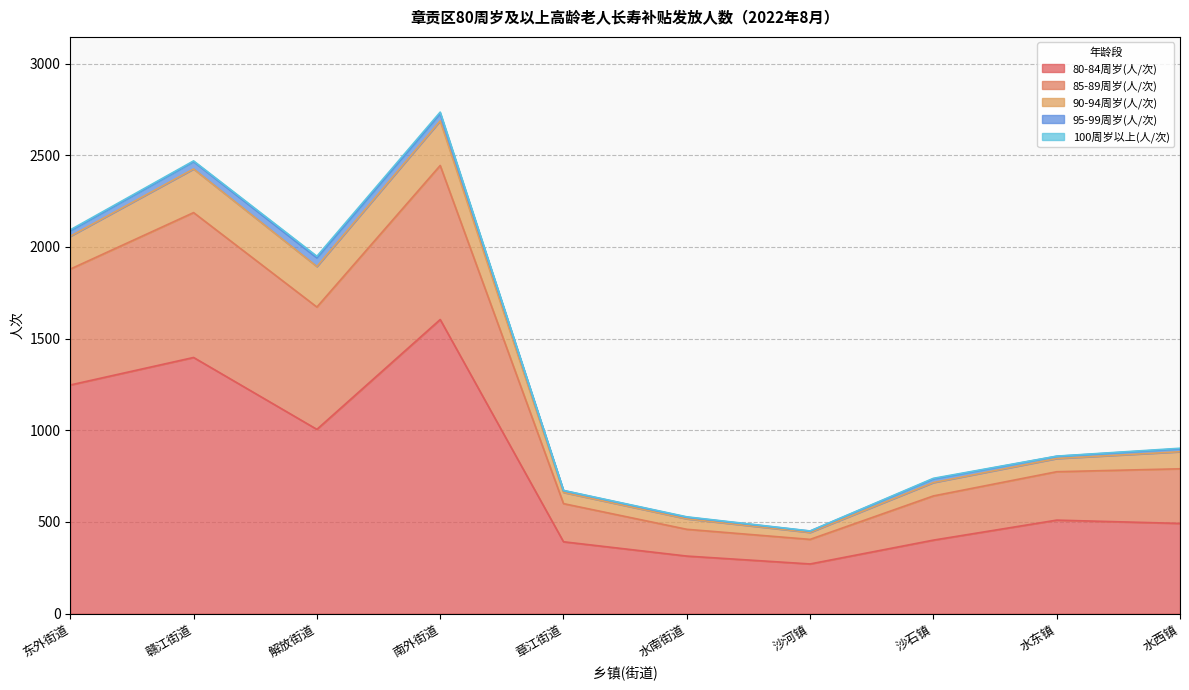

True or false: 90-94周岁(人/次) and 85-89周岁(人/次) cross at least once.

False